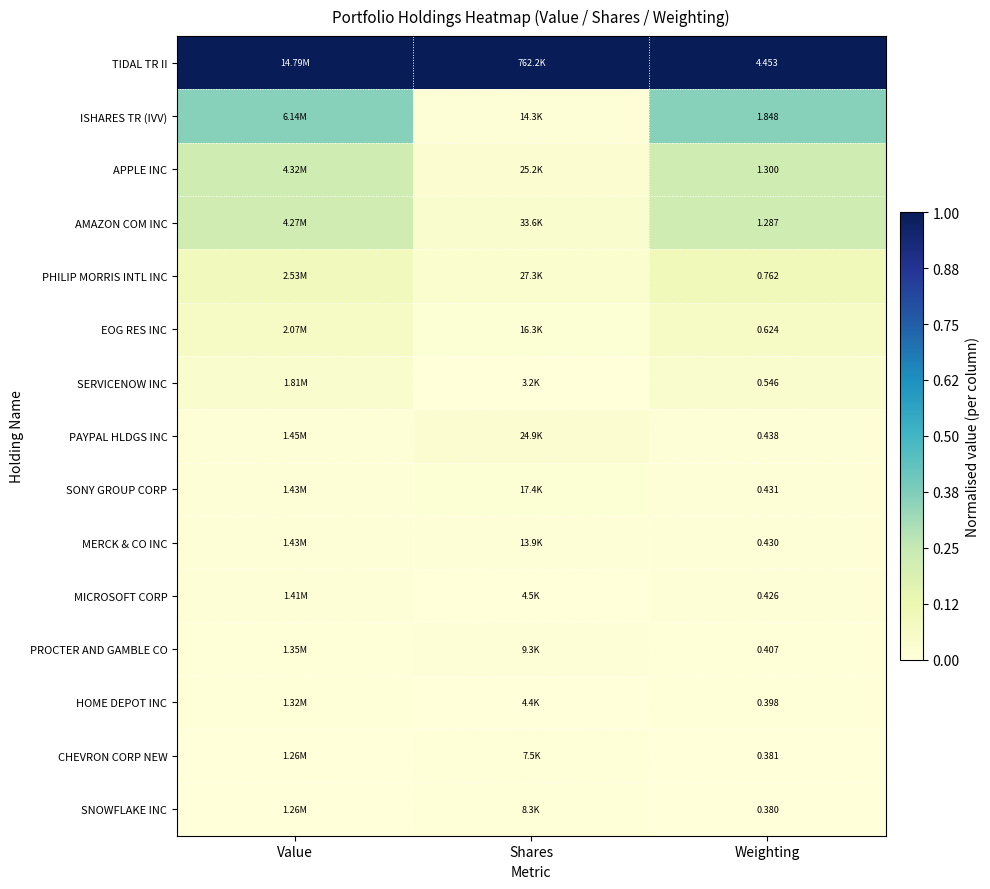

Which category has the lowest value across all series?

Shares